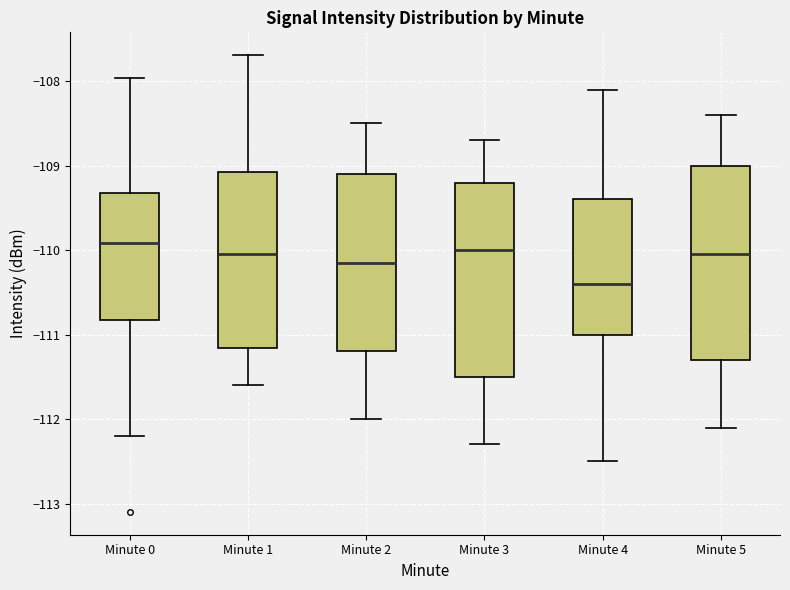

Reading left to right, transcribe this box plot: for each box, give where its median line is, the range the box spans, and where its two whiskers end, as read against the y-axis. The values are not printed on the chart, so give them approximately, as read against the axis.

Minute 0: median -109.9, box -110.8 to -109.3, whiskers -112.2 to -108.0
Minute 1: median -110.0, box -111.2 to -109.1, whiskers -111.6 to -107.7
Minute 2: median -110.1, box -111.2 to -109.1, whiskers -112.0 to -108.5
Minute 3: median -110.0, box -111.5 to -109.2, whiskers -112.3 to -108.7
Minute 4: median -110.4, box -111.0 to -109.4, whiskers -112.5 to -108.1
Minute 5: median -110.0, box -111.3 to -109.0, whiskers -112.1 to -108.4